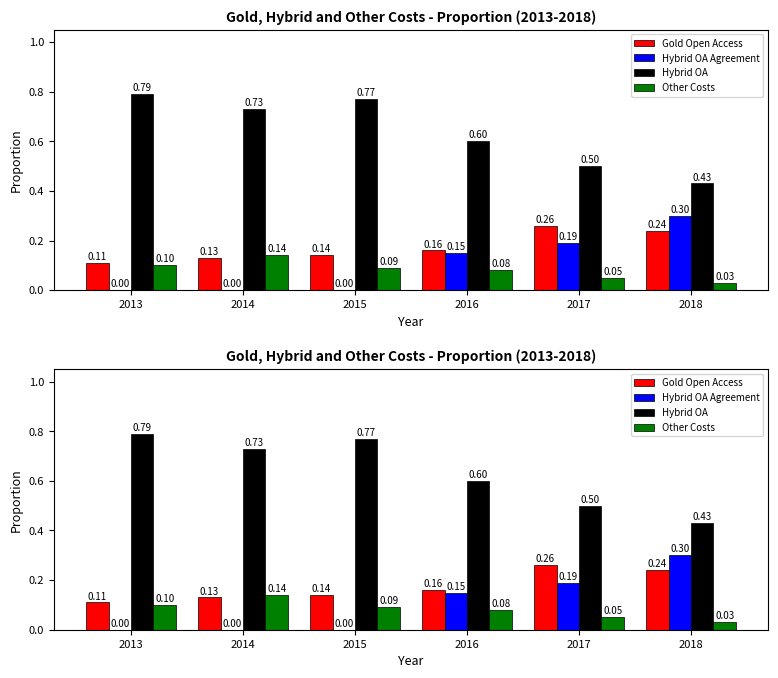

Is it true that Hybrid OA equals 1.0 at 2016?

False